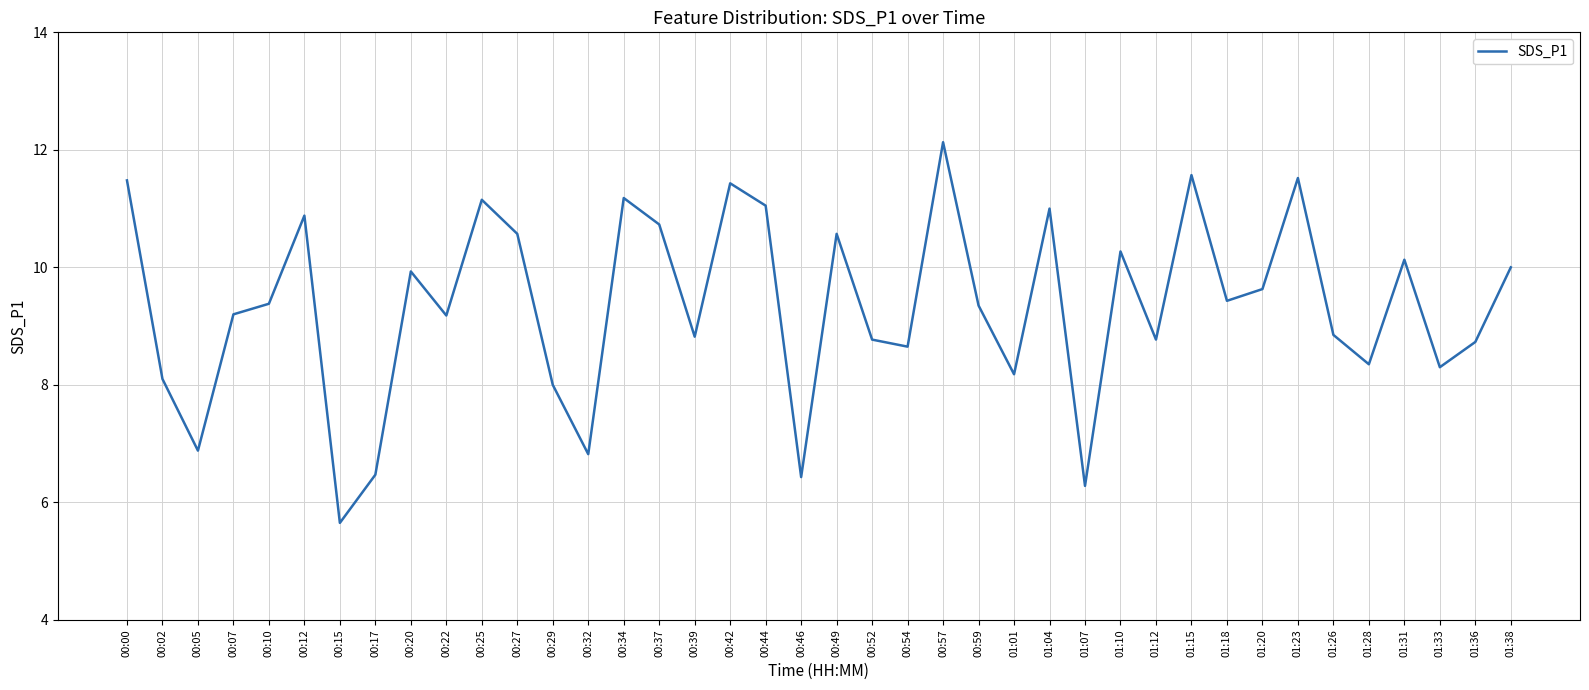

Does the chart display data point markers on the line(s)?

No